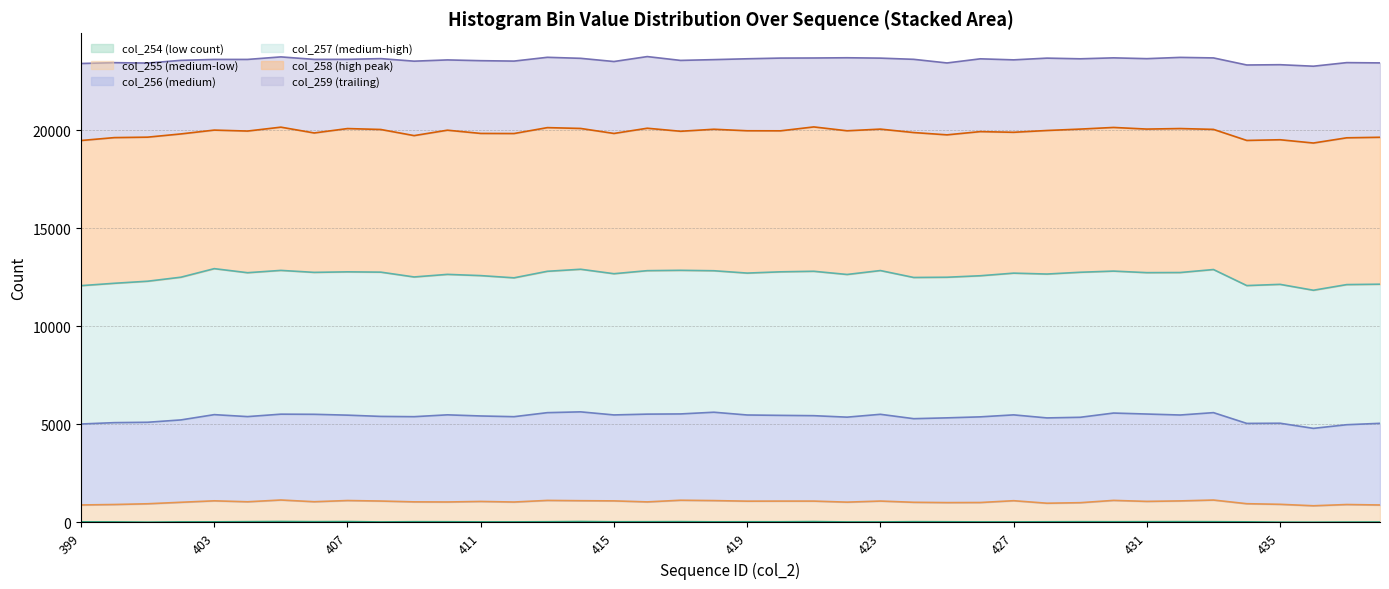

At which label does col_255 first exceed 1057?

403